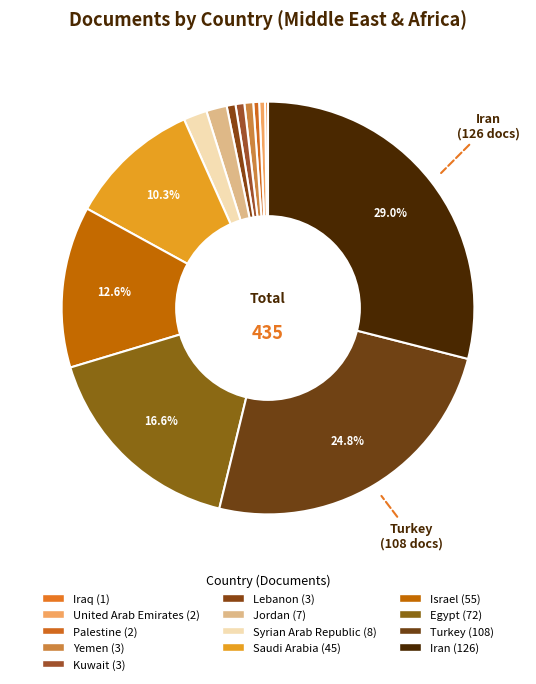

Which category has the biggest portion of the pie?

Iran